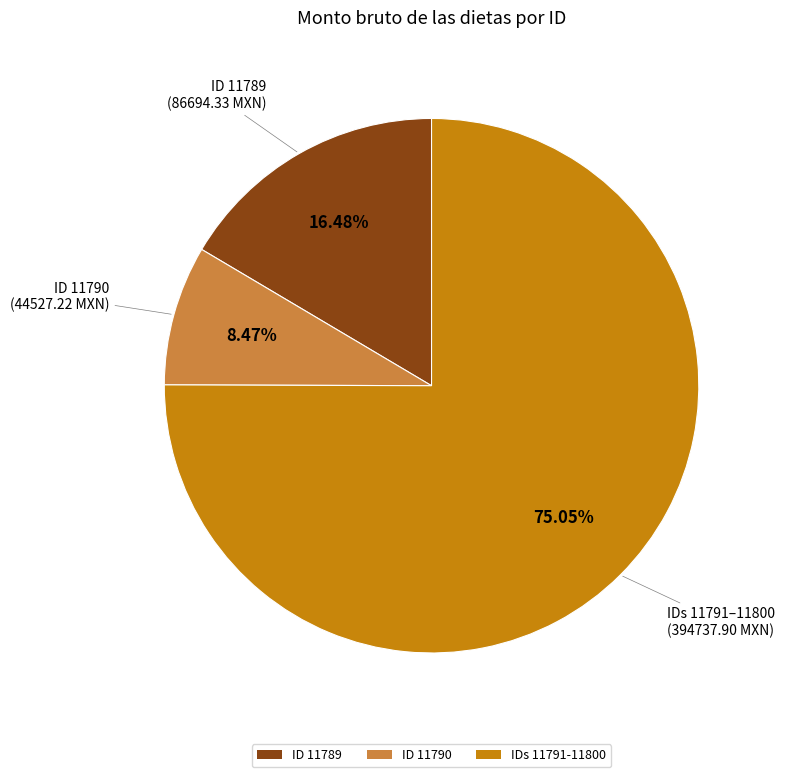

Approximately how many times larger is the value at ID 11789 compared to ID 11790?

1.9